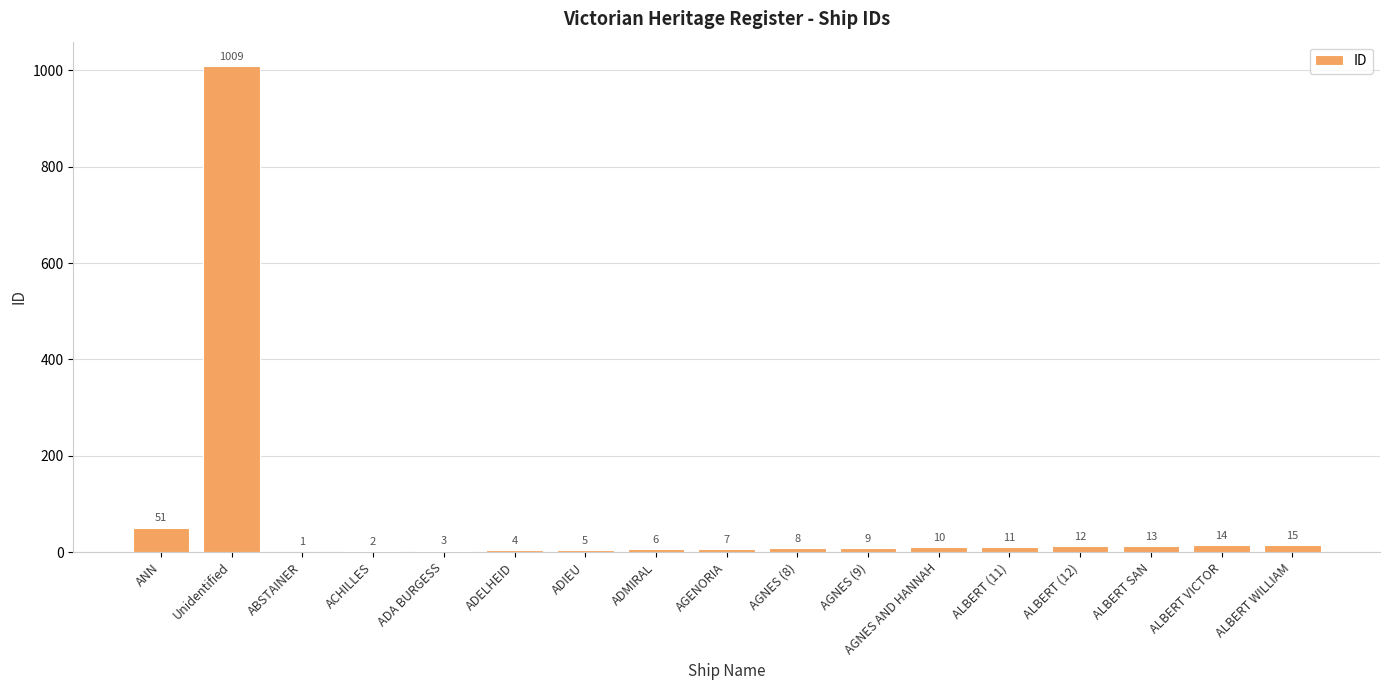

What is the sum of the values at ADIEU and ALBERT (11)?

16